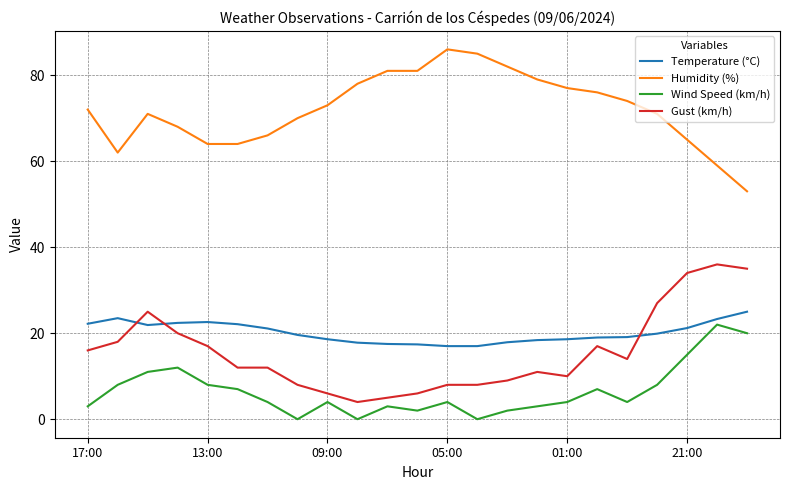

True or false: Humidity (%) and Gust (km/h) cross at least once.

False